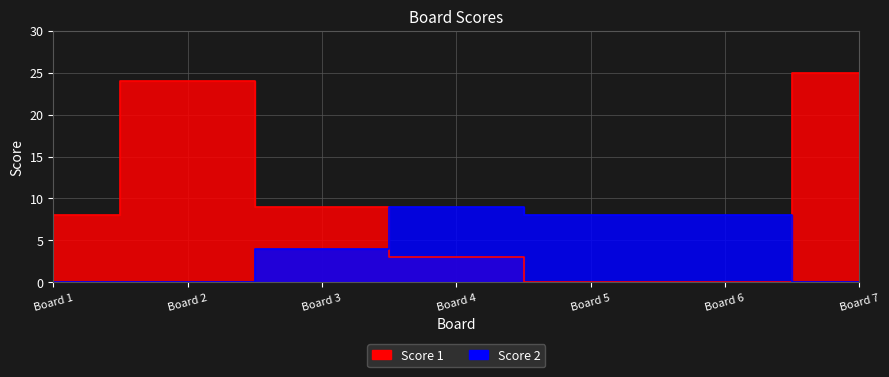

How many lines are shown in the chart?

2